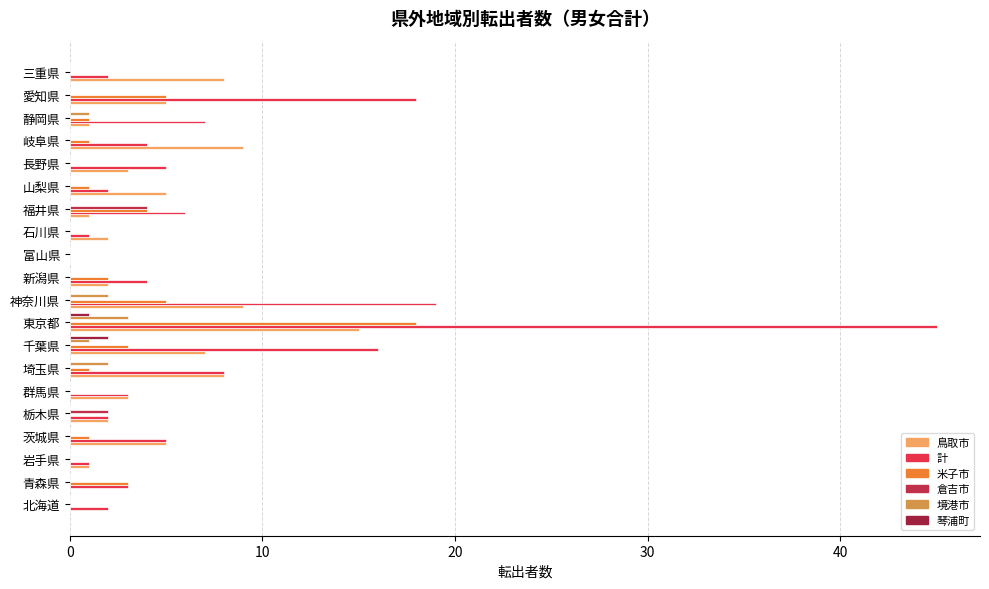

What is the average value of the 鳥取市 series?

4